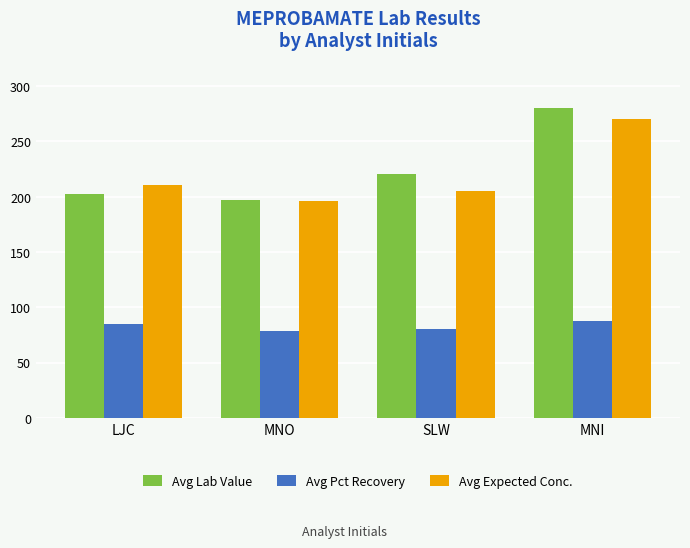

What is the maximum value shown in the chart?

280.1